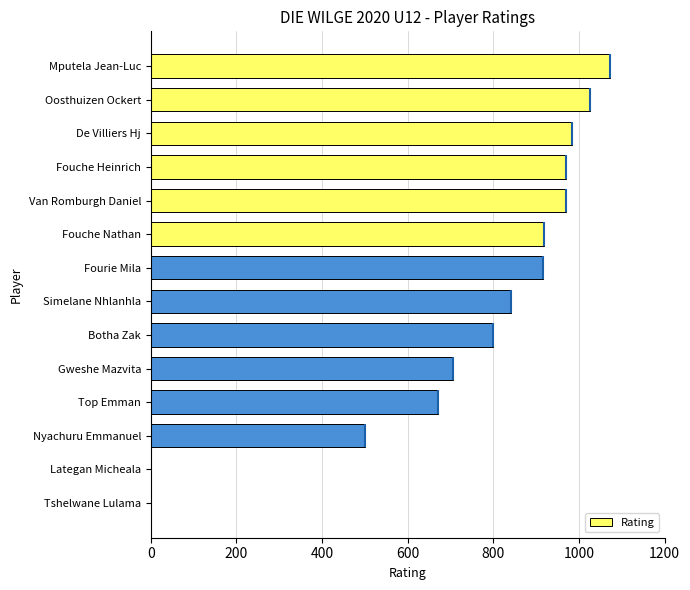

What is the value of the 4th bar from the left?

970